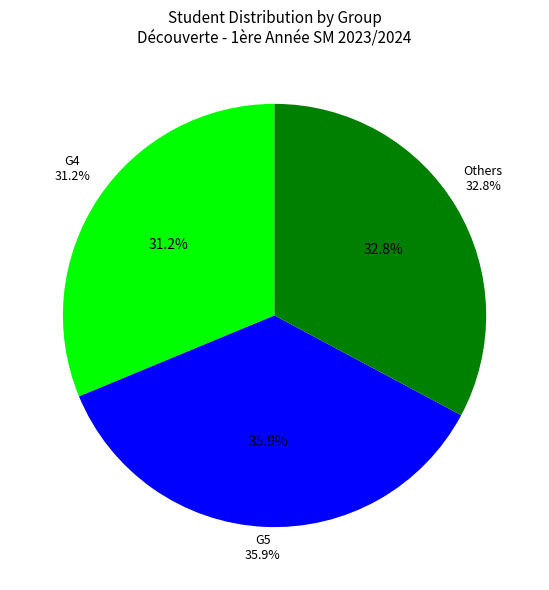

True or false: Other accounts for 46% of the total.

False